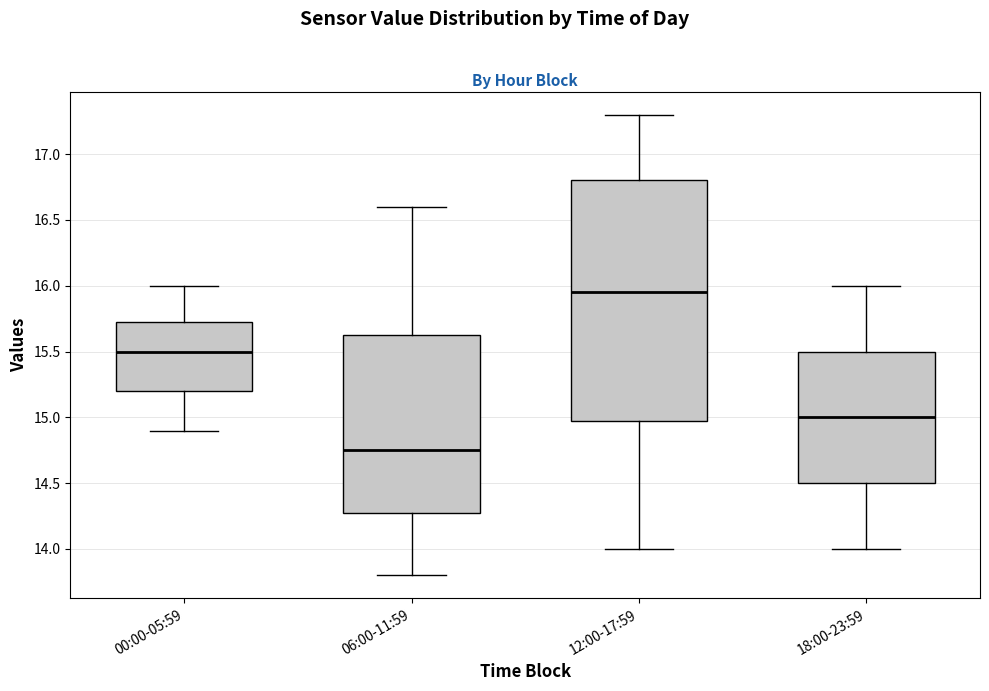

Where is the upper edge of the box for 00:00-05:59 on the y-axis? The values are not printed on the chart, so give them approximately, as read against the axis.

15.75